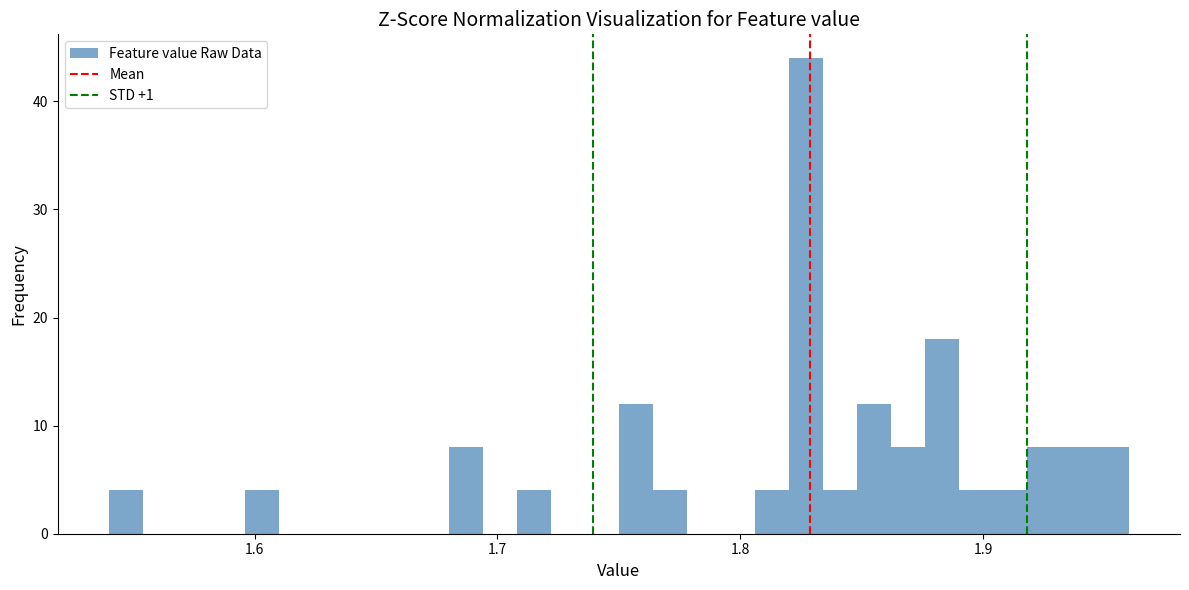

Around what value on the x-axis is the tallest bar? Give the approximate position of its centre, as read against the axis.

1.83